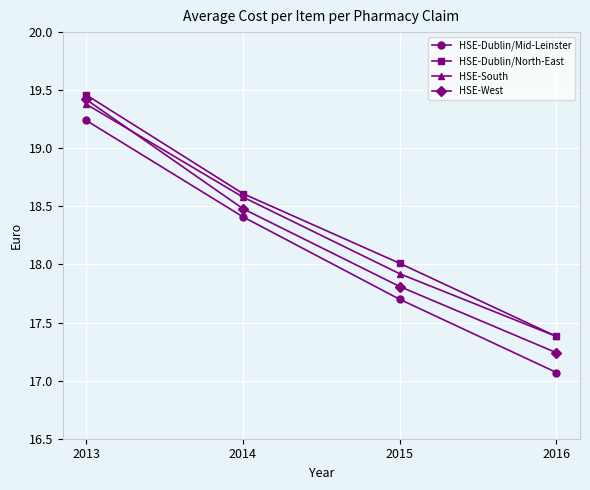

What is the difference between the highest and lowest values at 2016?

0.3